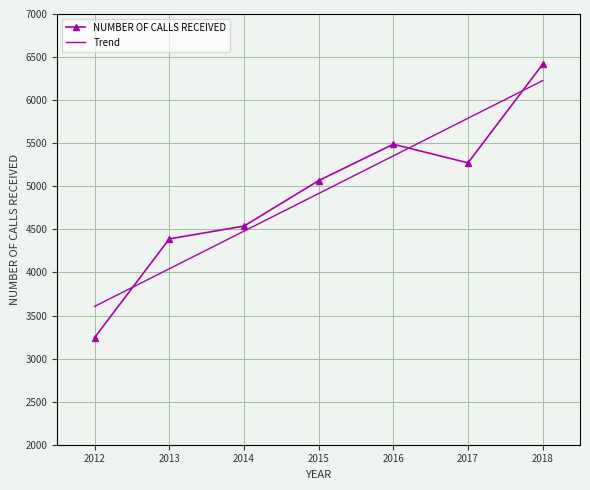

What is the greatest value displayed?

6416.0